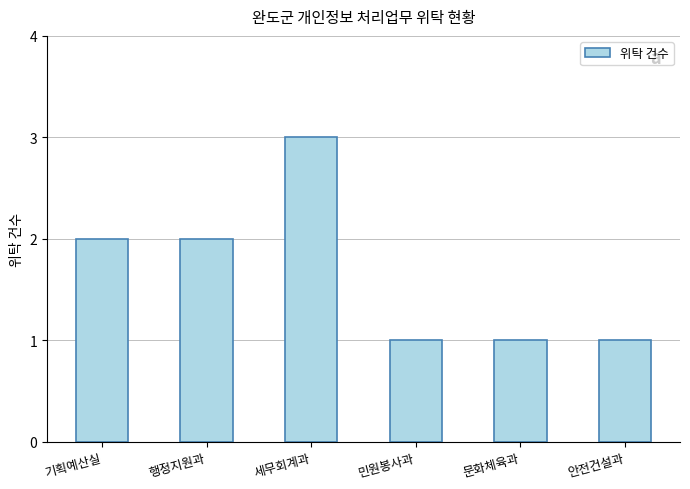

What is the value of the 6th bar from the left?

1